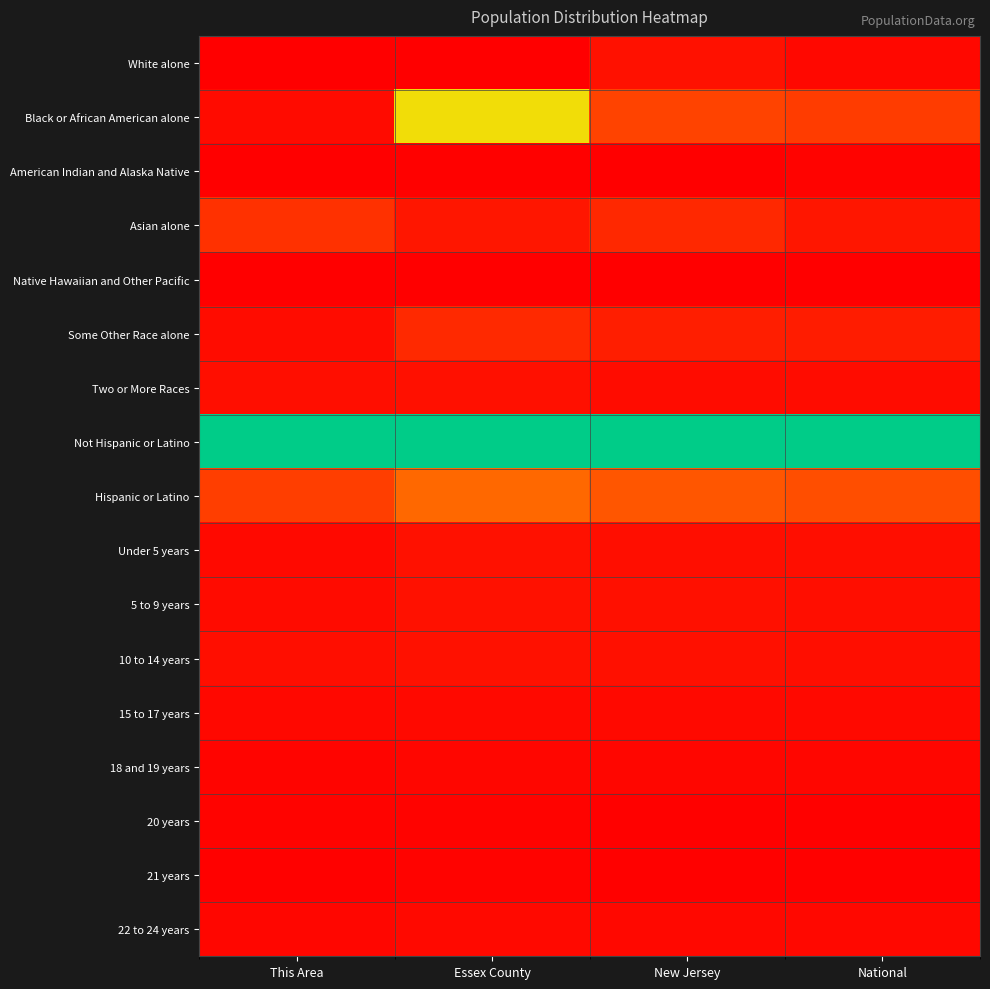

At how many categories does at least one series exceed 0?

4